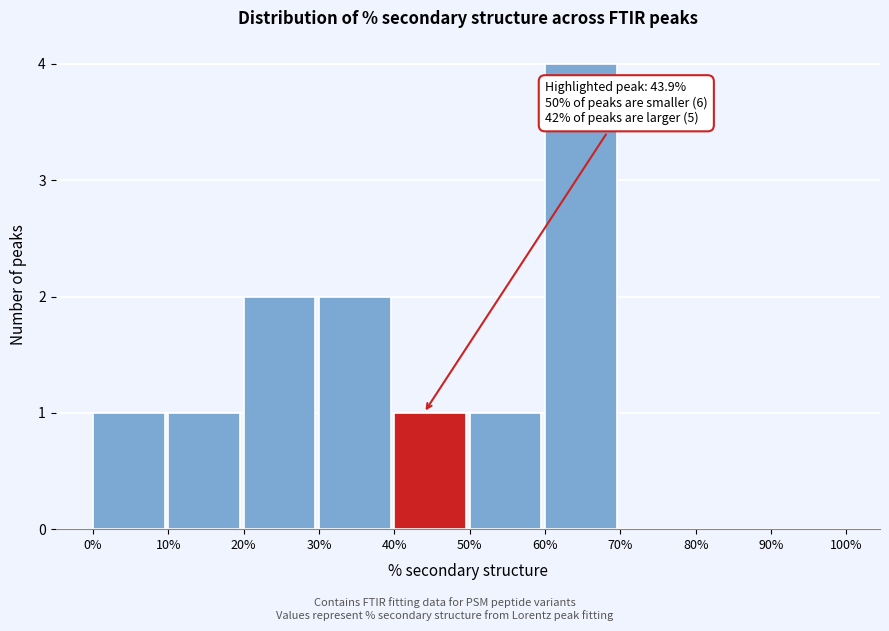

Which range on the x-axis has the tallest bar?

60% to 70%